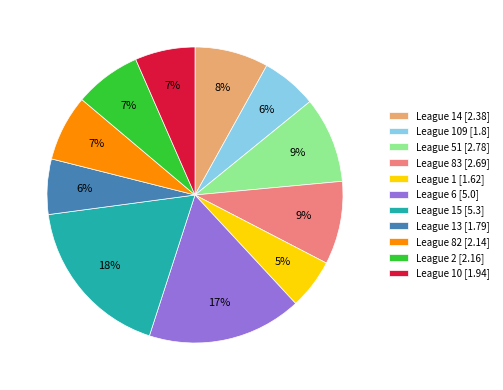

Is the sum of League 82 [2.14] and League 14 [2.38] greater than half?

No